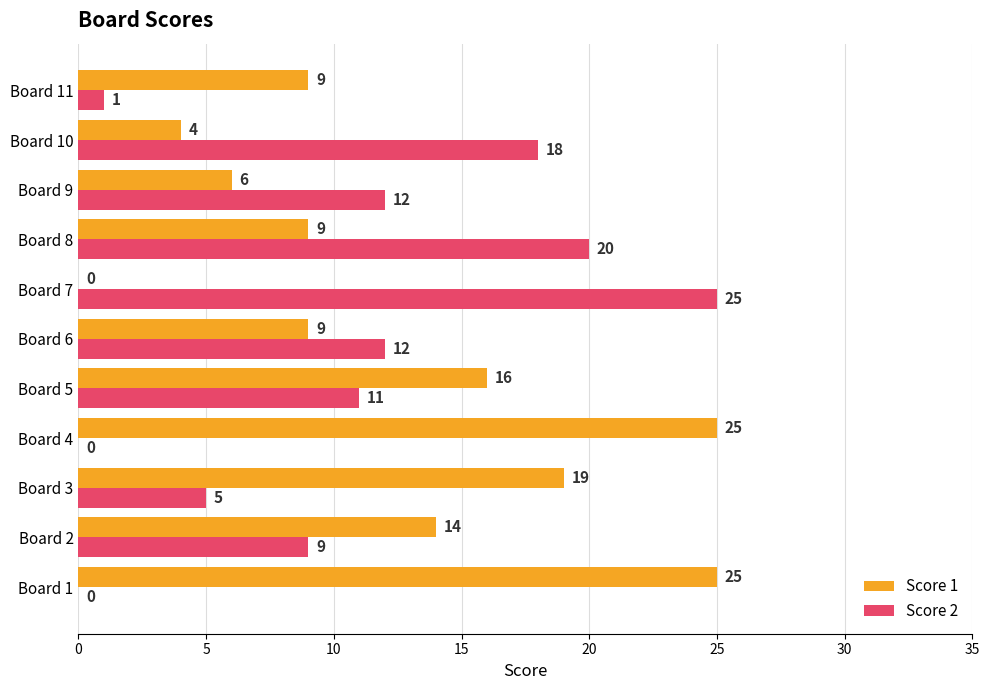

What is the average value of the Score 1 series?

12